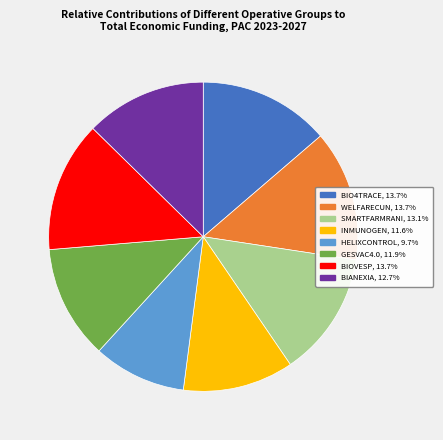

Count the number of slices in the pie.

8